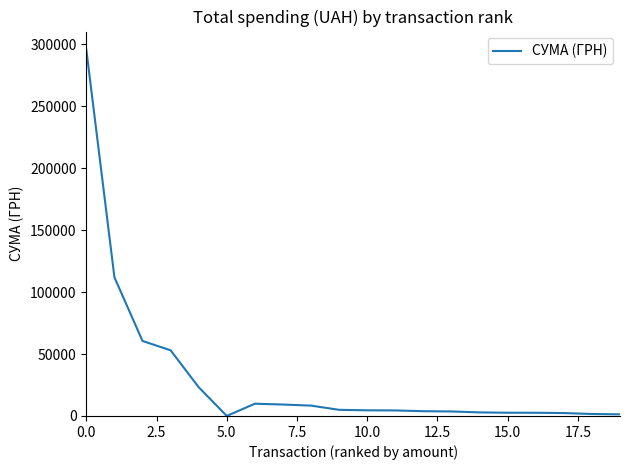

What is the maximum value shown in the chart?

295638.6